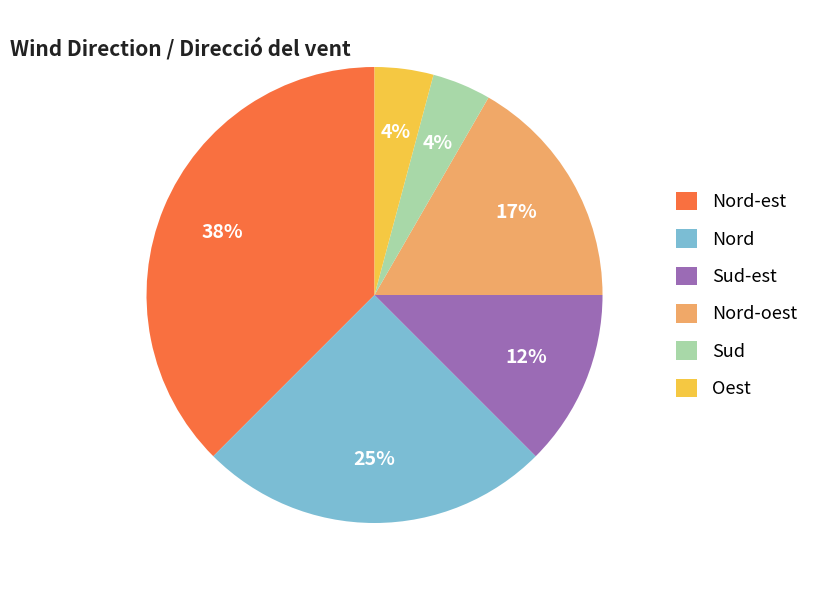

How many slices are in this pie chart?

6